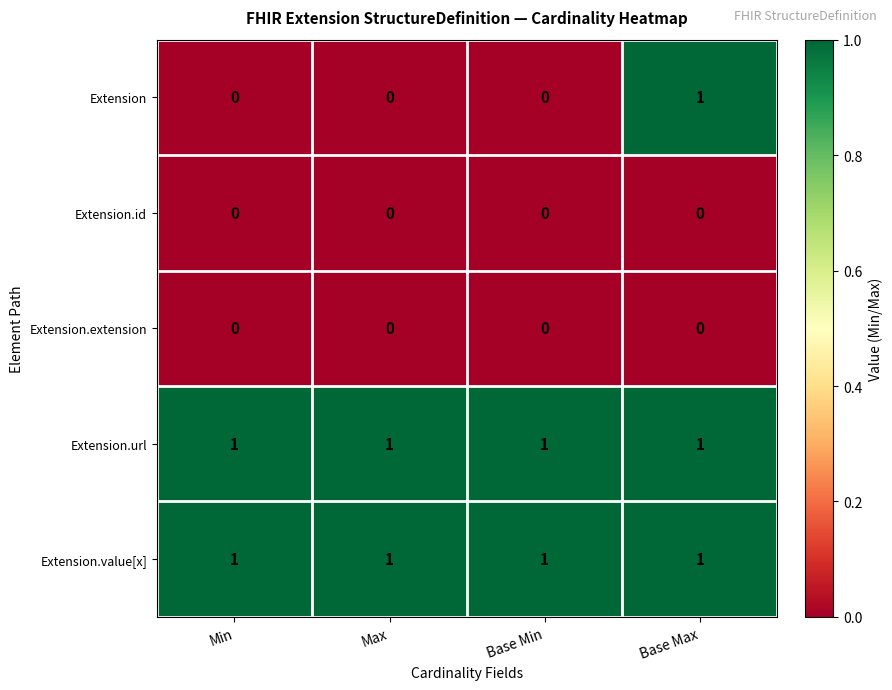

What is the sum of all Extension.url values?

4